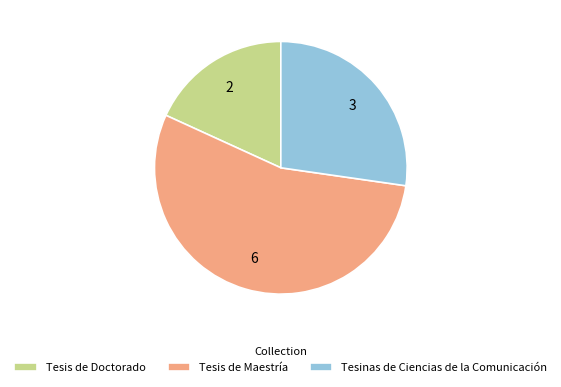

What is the ratio of the value at Tesinas de Ciencias de la Comunicación to the value at Tesis de Maestría?

0.5